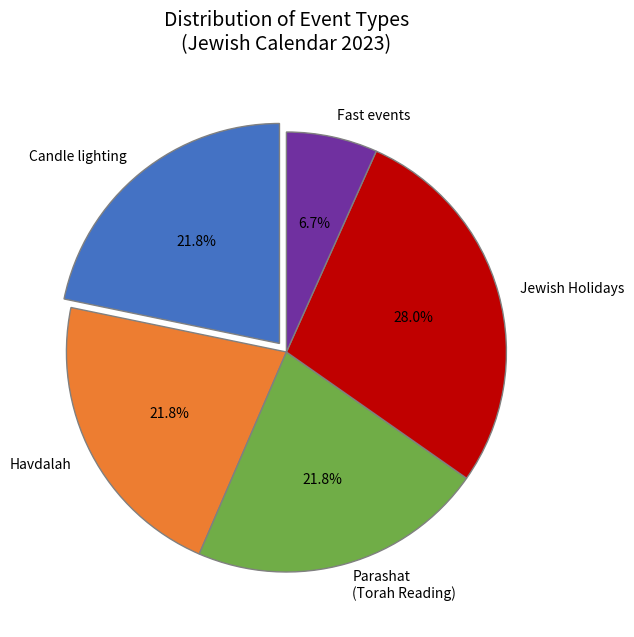

Is Havdalah the majority of the pie?

No